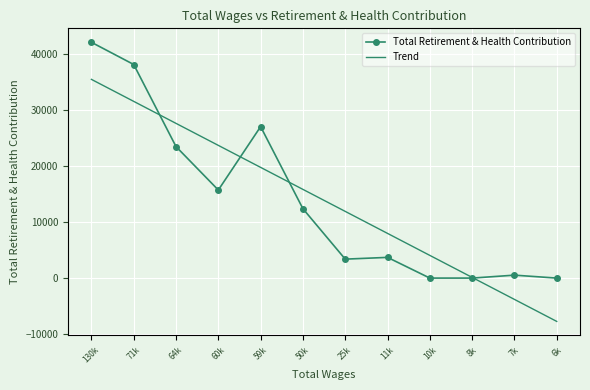

The value of Trend at 6k is -7744.1. True or false?

True